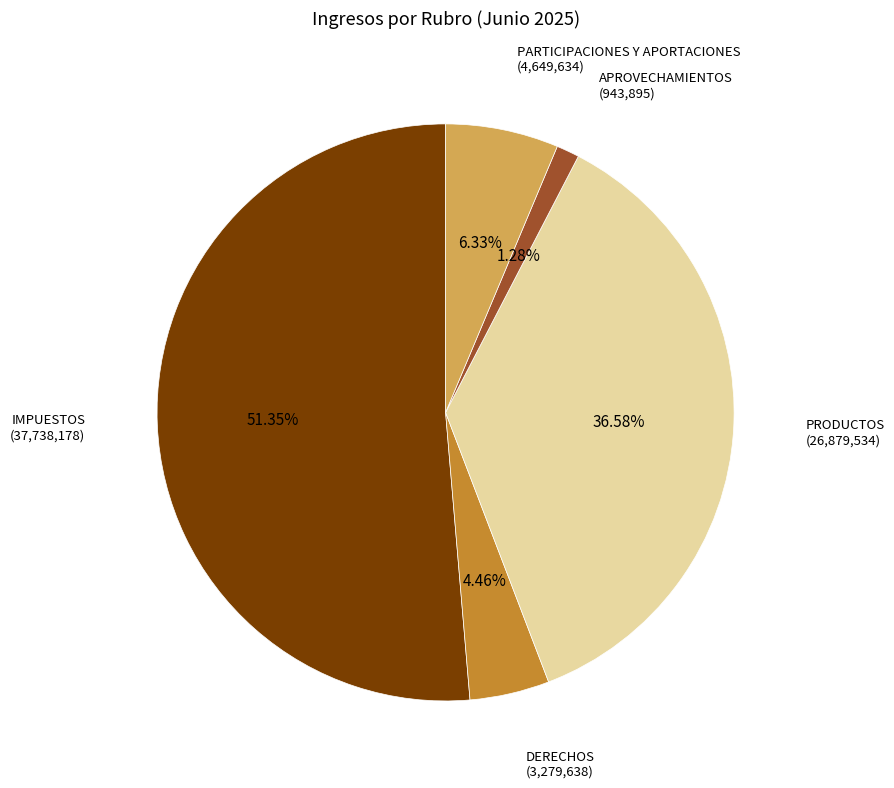

Does DERECHOS represent more than half of the total?

No